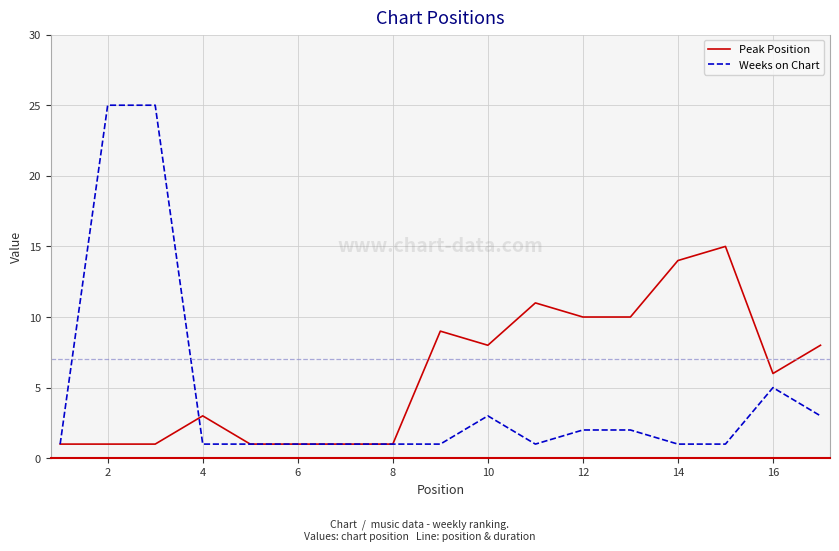

In Peak Position, how many points are higher than both neighbors (excluding endpoints)?

4